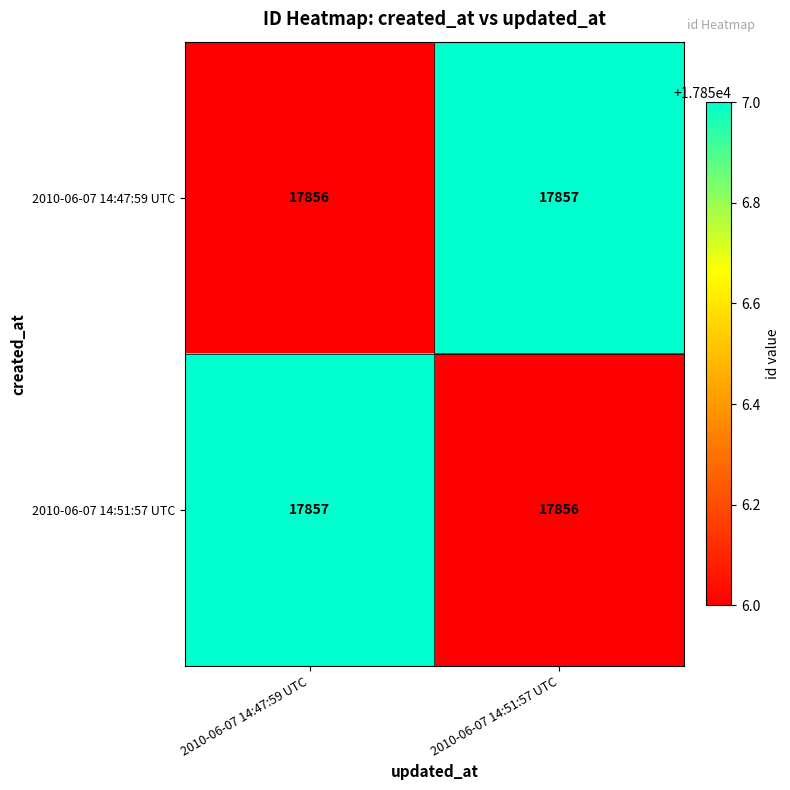

True or false: 2010-06-07 14:51:57 UTC has a value of 17857 at 2010-06-07 14:47:59 UTC.

True